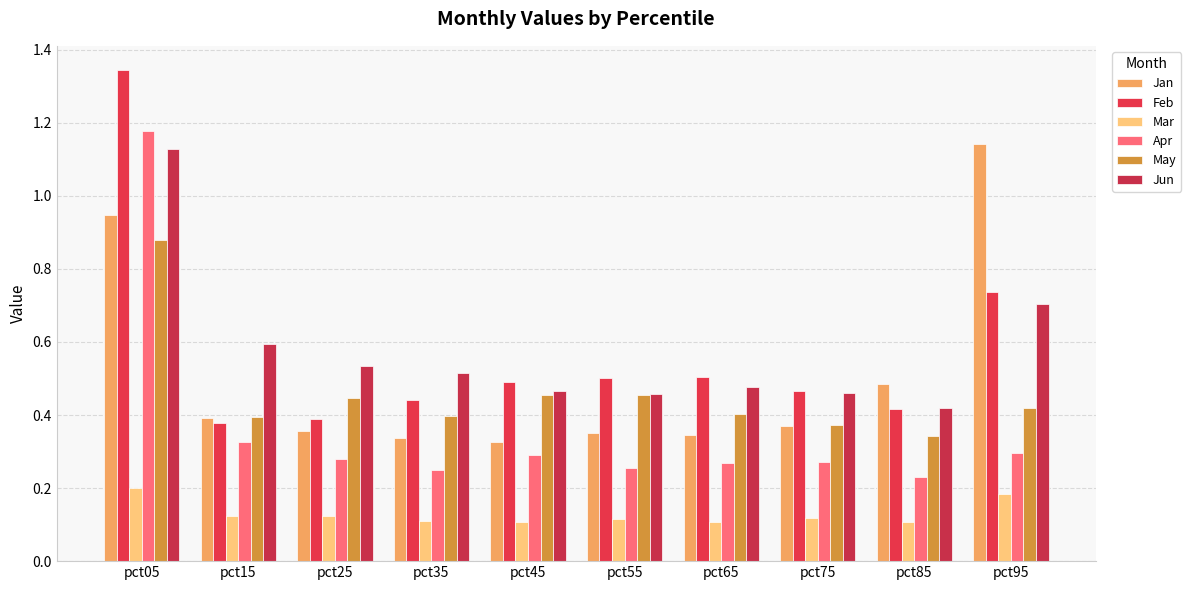

What is the approximate value of May at pct15?

0.4